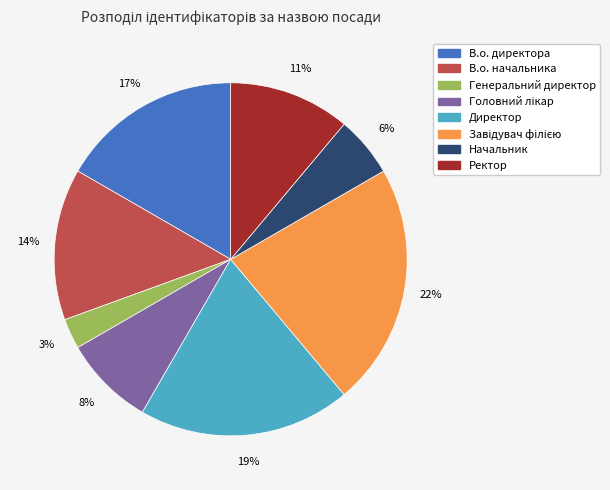

What is the smallest slice in the pie chart?

Генеральний директор